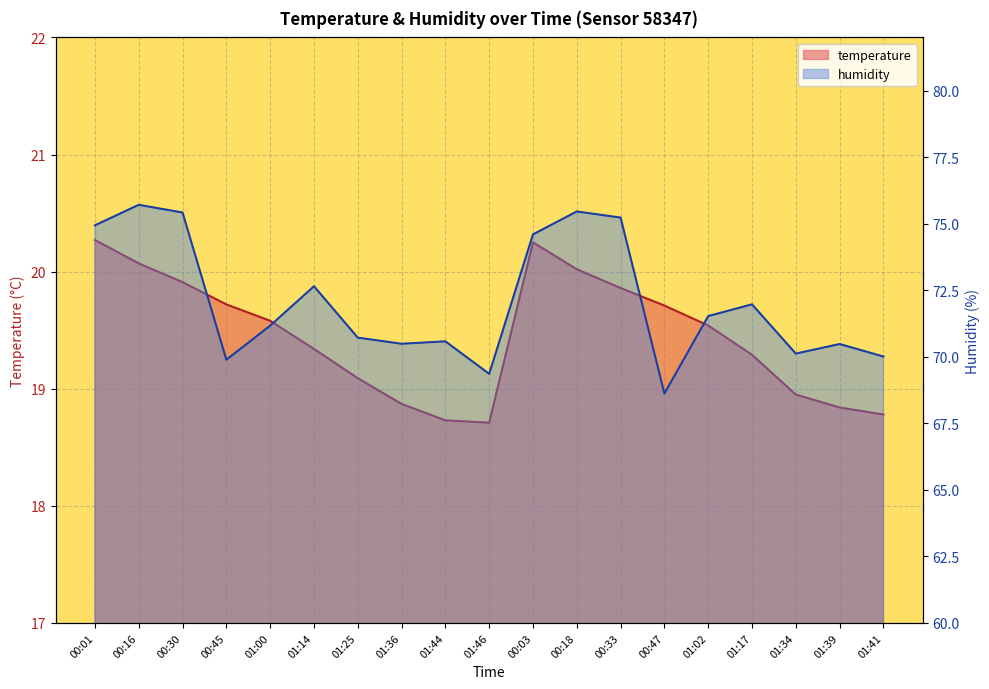

Is it true that temperature equals 20.2 at 00:03?

True